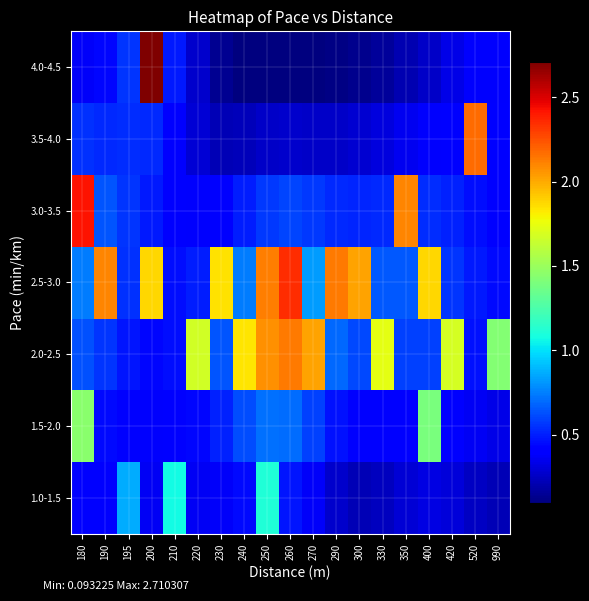

Reading left to right, what are all the values shown in this chart?

1.0-1.5: 180=0.4	190=0.4	195=0.9	200=0.4	210=1.1	220=0.4	230=0.4	240=0.5	250=1.1	260=0.5	270=0.4	290=0.3	300=0.2	330=0.2	350=0.3	400=0.3	420=0.3	520=0.3	990=0.2
1.5-2.0: 180=1.5	190=0.4	195=0.4	200=0.4	210=0.4	220=0.4	230=0.5	240=0.6	250=0.7	260=0.7	270=0.6	290=0.5	300=0.4	330=0.4	350=0.4	400=1.4	420=0.4	520=0.4	990=0.3
2.0-2.5: 180=0.6	190=0.6	195=0.5	200=0.4	210=0.5	220=1.7	230=0.6	240=1.8	250=2.1	260=2.1	270=2.0	290=0.7	300=0.6	330=1.7	350=0.6	400=0.6	420=1.7	520=0.5	990=1.4
2.5-3.0: 180=0.7	190=2.1	195=0.5	200=1.9	210=0.5	220=0.5	230=1.9	240=0.7	250=2.1	260=2.3	270=0.8	290=2.1	300=2.0	330=0.7	350=0.6	400=1.9	420=0.6	520=0.5	990=0.4
3.0-3.5: 180=2.4	190=0.6	195=0.6	200=0.5	210=0.4	220=0.4	230=0.4	240=0.5	250=0.6	260=0.6	270=0.6	290=0.5	300=0.5	330=0.5	350=2.1	400=0.5	420=0.5	520=0.5	990=0.4
3.5-4.0: 180=0.5	190=0.5	195=0.5	200=0.5	210=0.4	220=0.3	230=0.2	240=0.2	250=0.3	260=0.3	270=0.3	290=0.3	300=0.3	330=0.3	350=0.4	400=0.4	420=0.4	520=2.2	990=0.4
4.0-4.5: 180=0.4	190=0.4	195=0.6	200=2.7	210=0.5	220=0.3	230=0.1	240=0.1	250=0.1	260=0.1	270=0.1	290=0.1	300=0.1	330=0.2	350=0.2	400=0.3	420=0.3	520=0.4	990=0.4